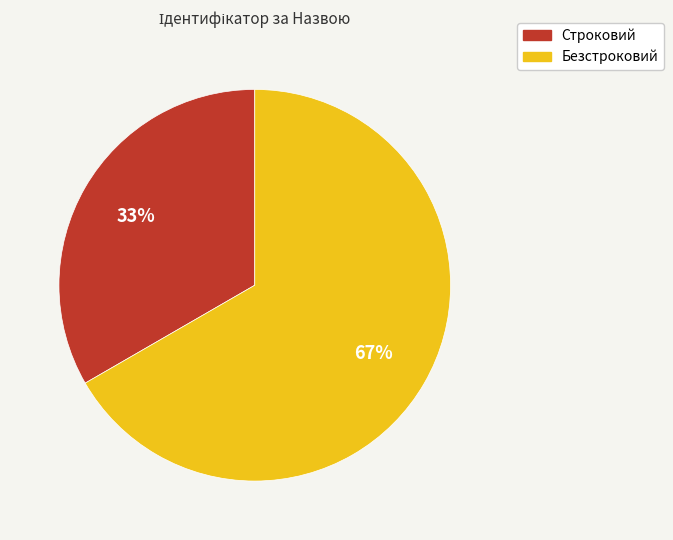

To the nearest percent, what percentage of the pie is Безстроковий?

67%